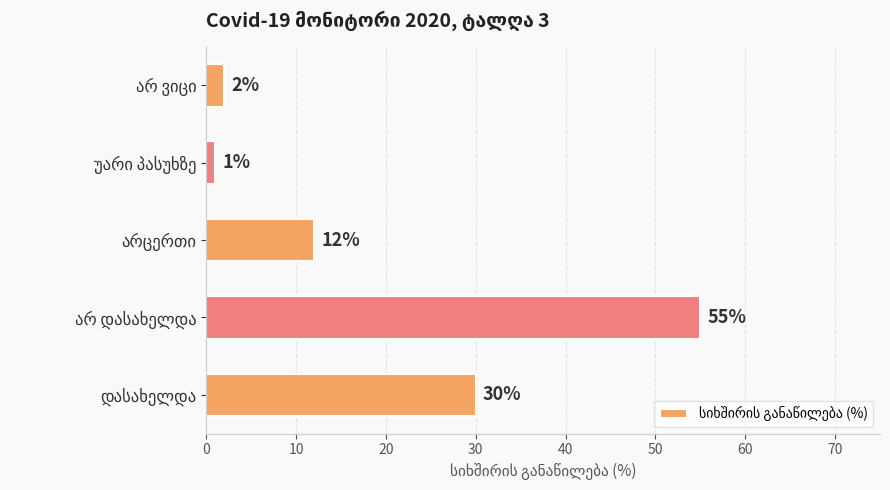

What is the sum of all values?

100